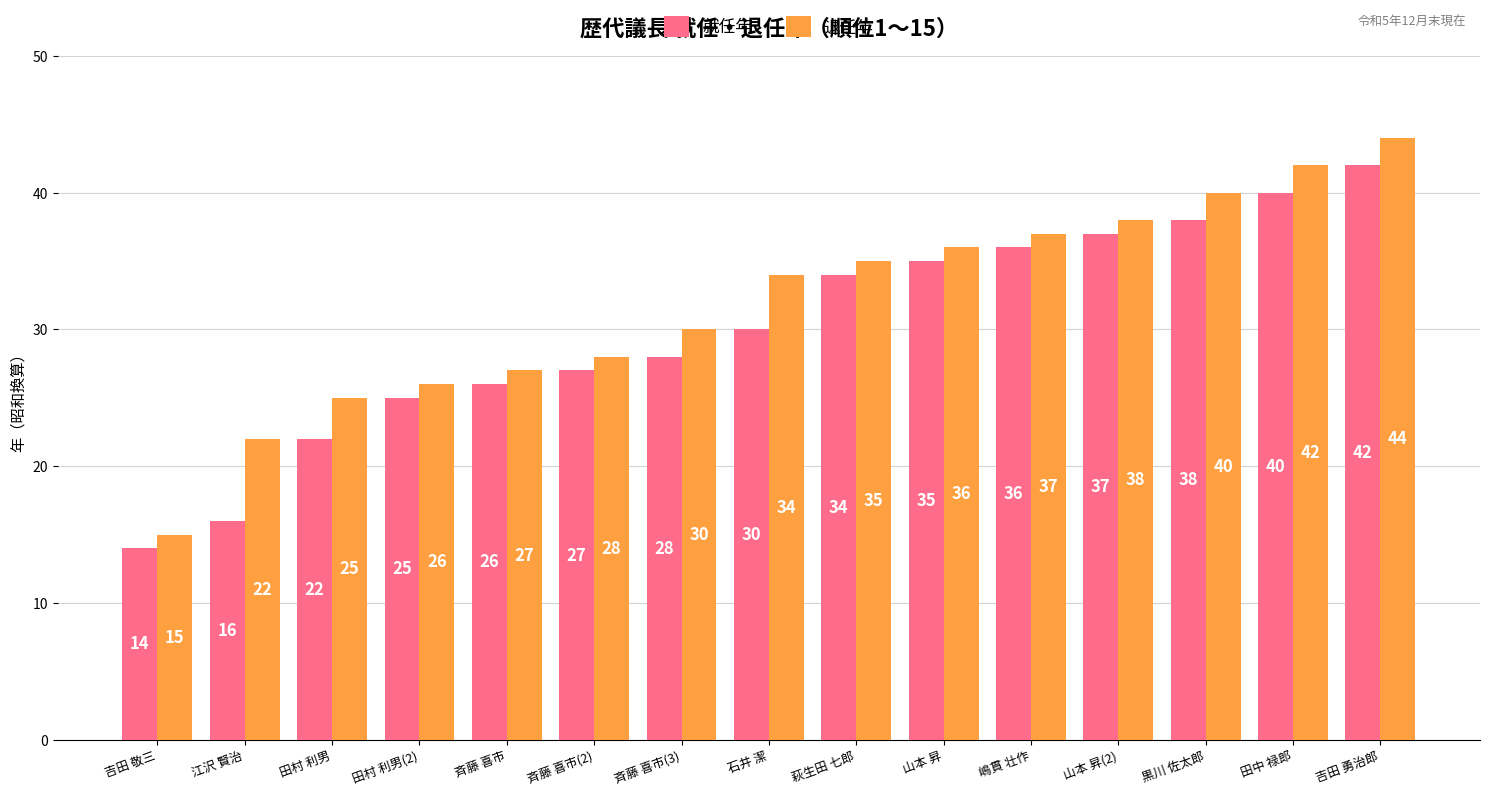

What is the average value of the 就任年 series?

30